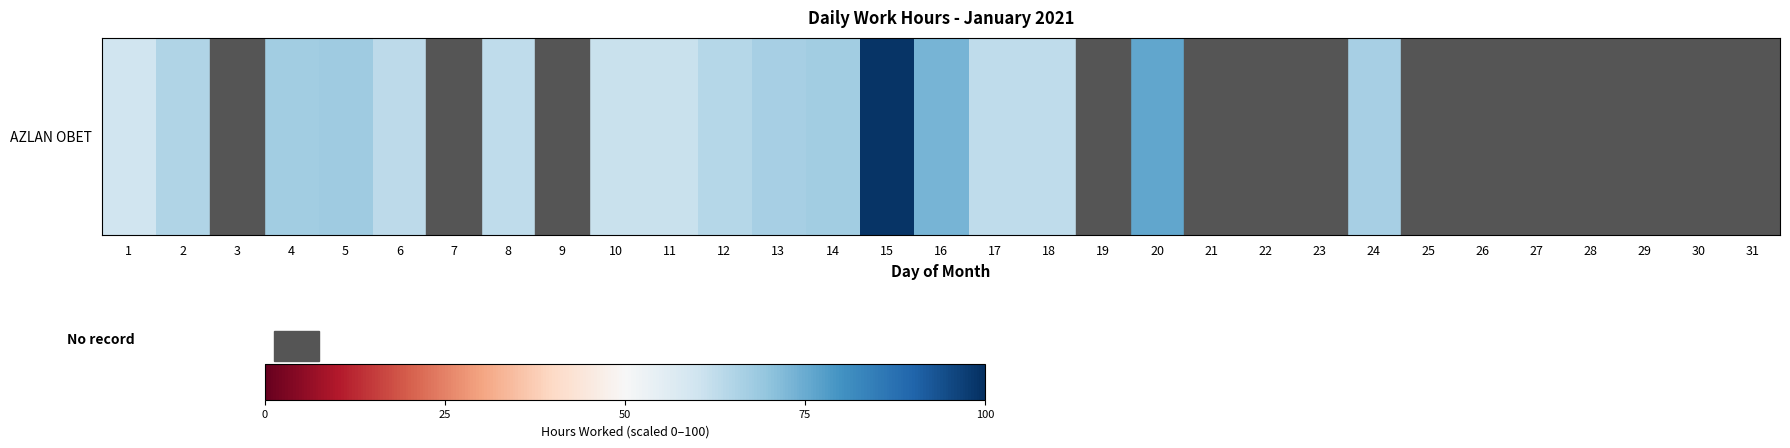

At which label is the value closest to 49?

1